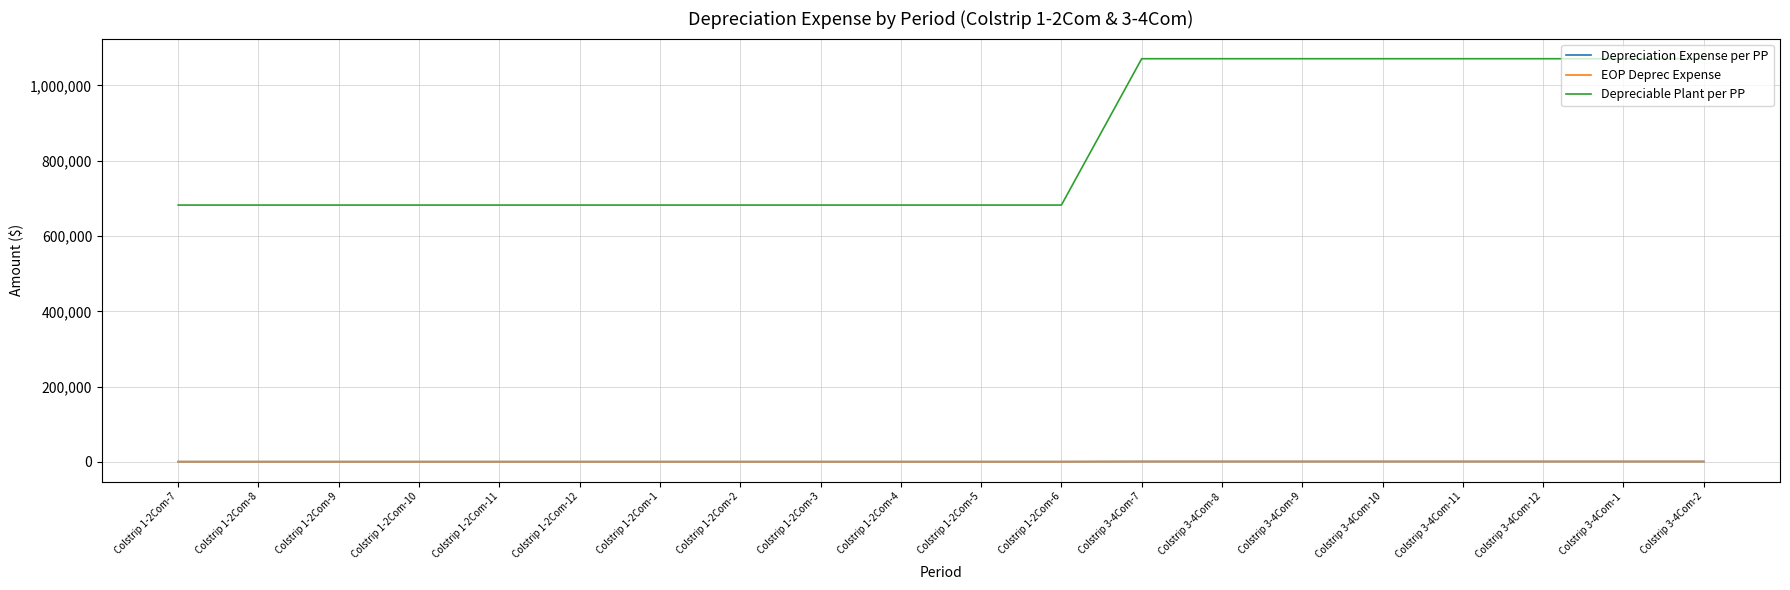

The value of Depreciable Plant per PP at Colstrip 3-4Com-1 is 1071124.1. True or false?

True